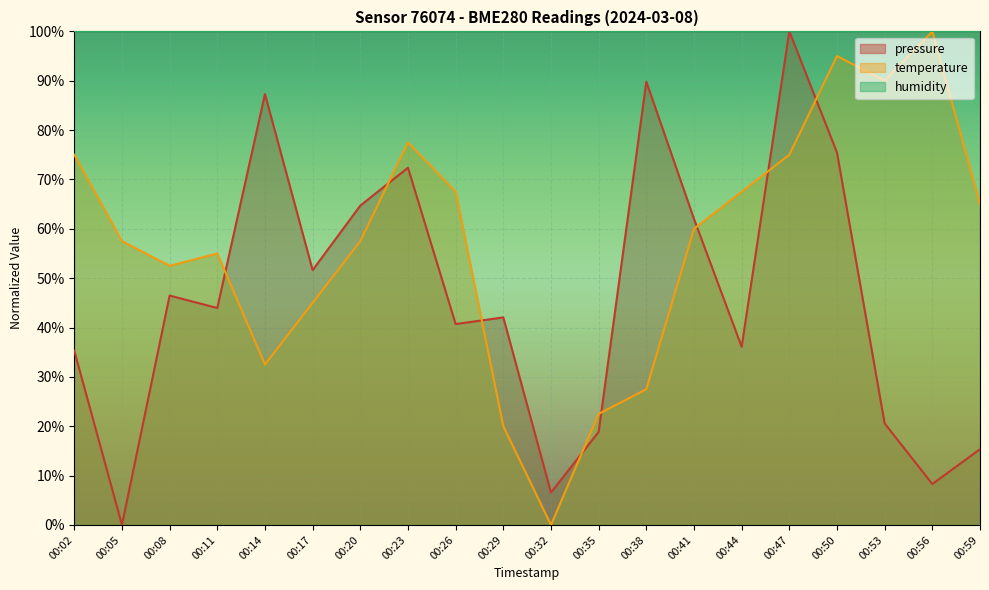

Which series has the largest total across all categories?

humidity